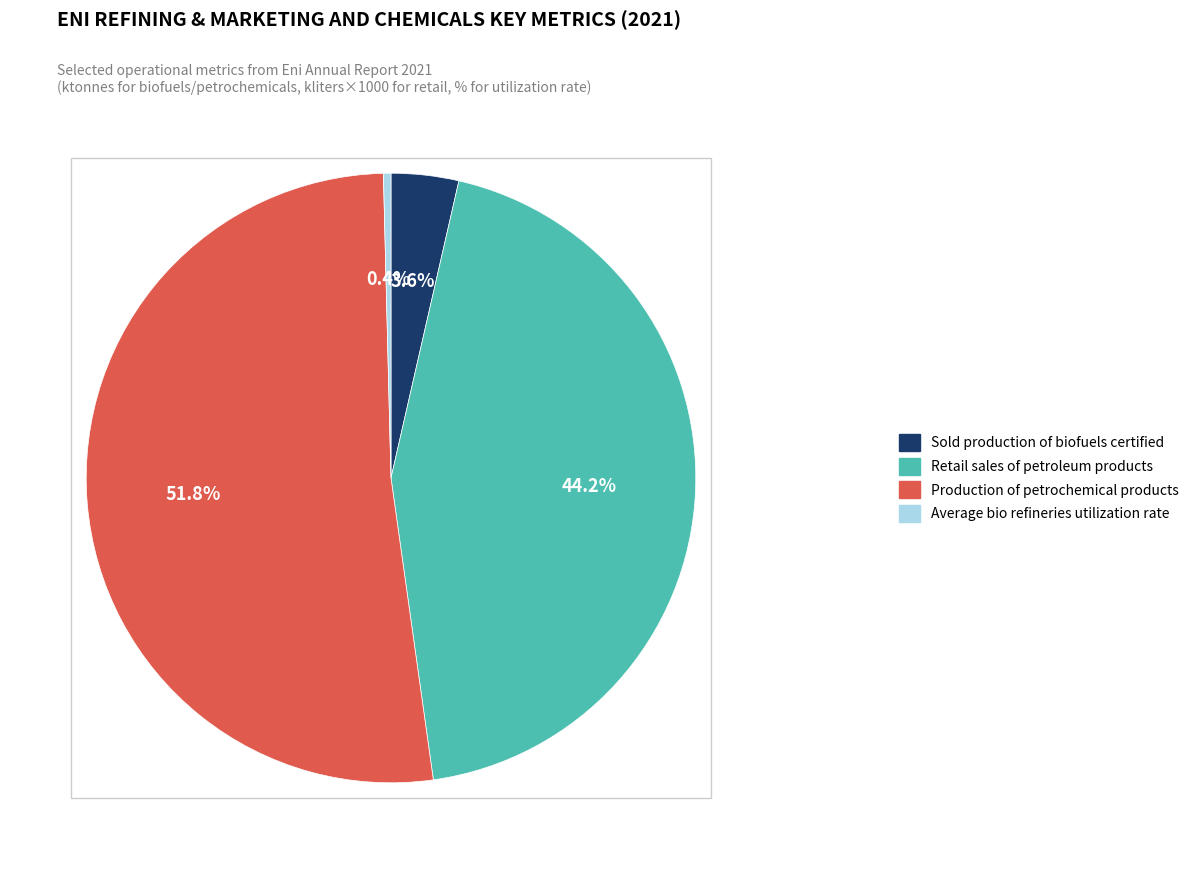

What percentage do Production of petrochemical products and Sold production of biofuels certified together represent?

55.4%